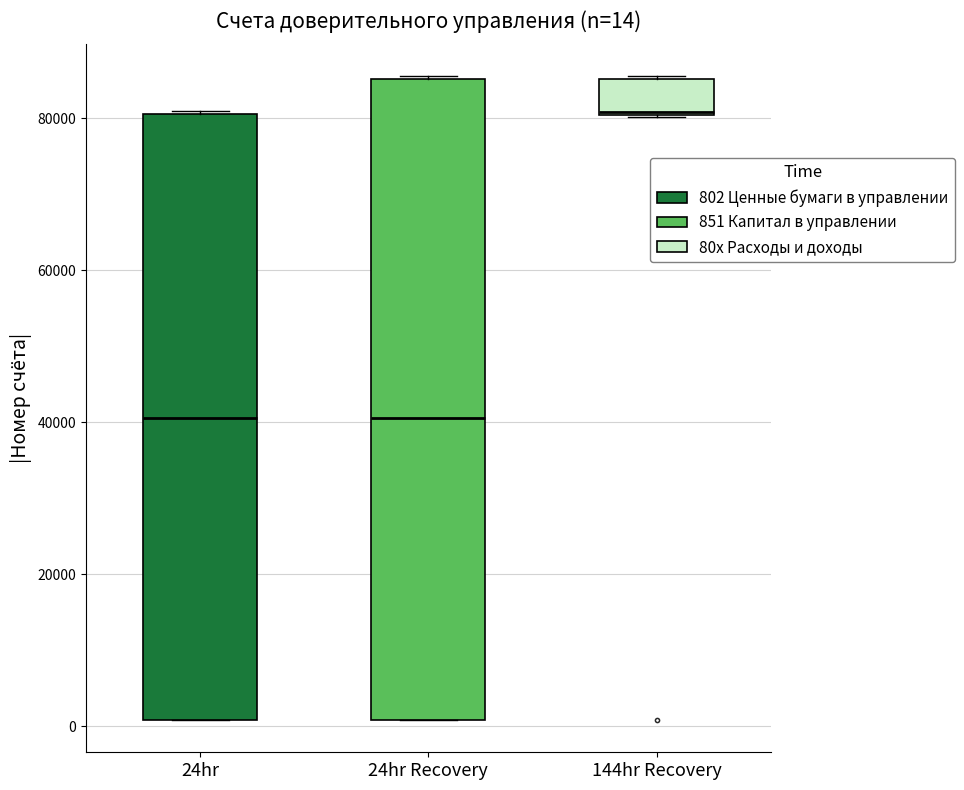

Comparing the boxes themselves (not the whiskers), which one is the tallest?

24hr Recovery